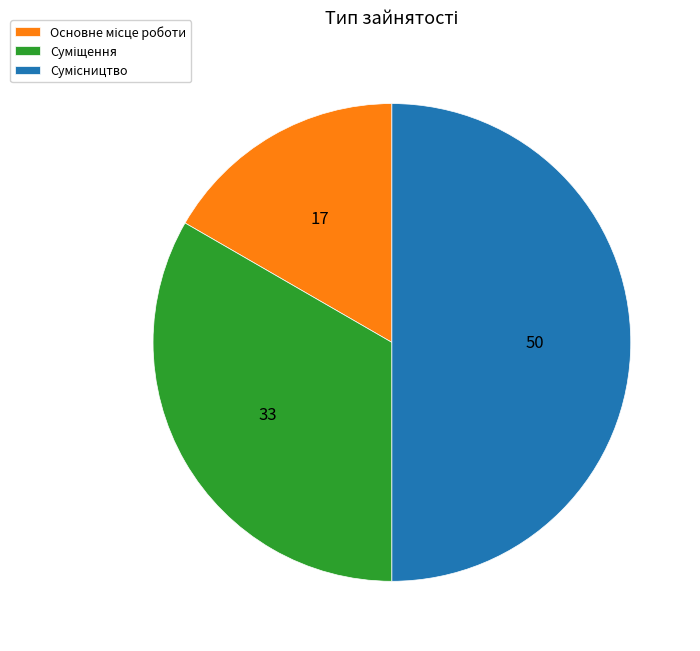

Is Сумісництво the majority of the pie?

No